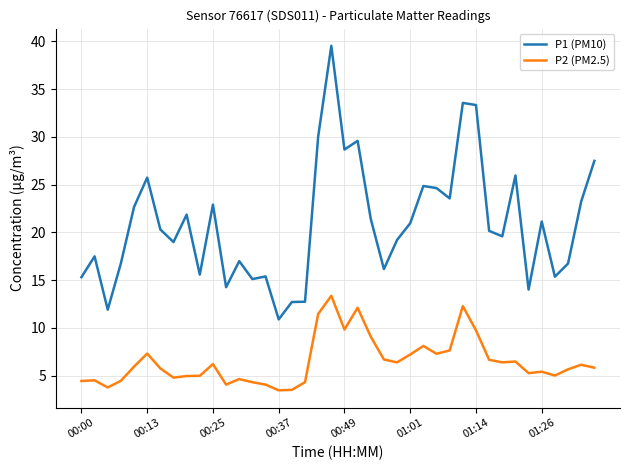

What is the maximum value shown in the chart?

39.5